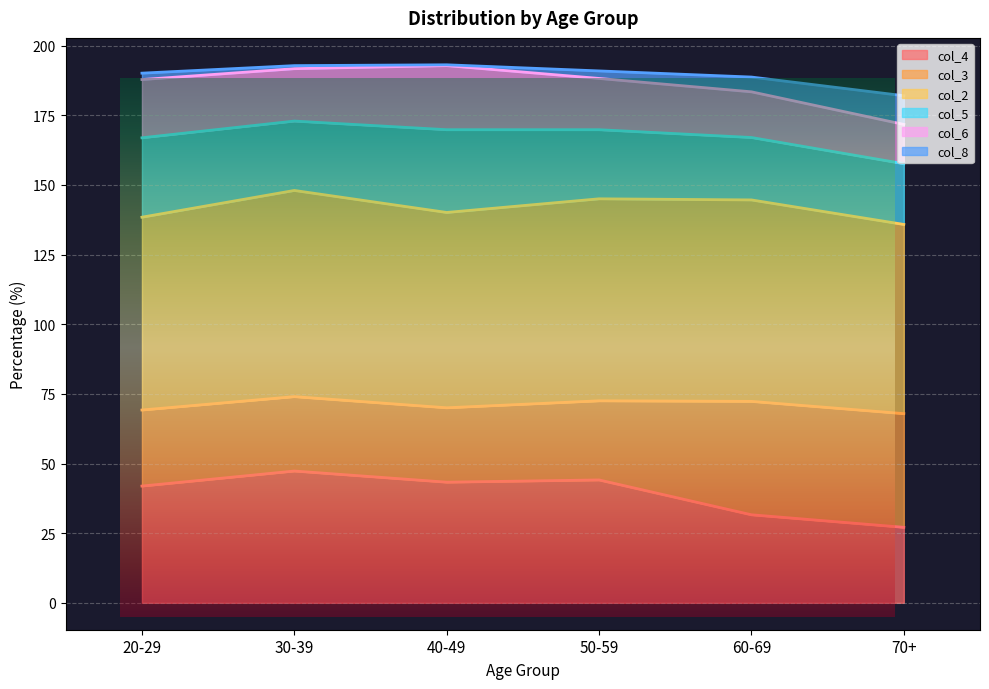

True or false: col_8 and col_2 intersect in this chart.

False